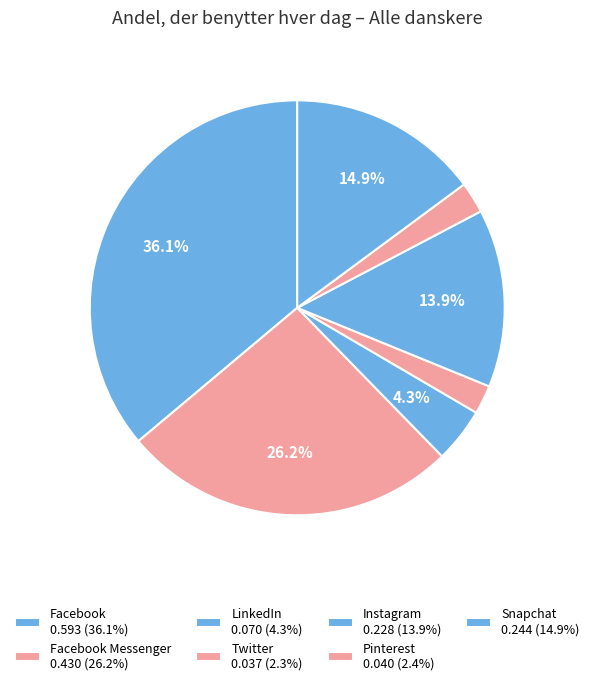

How many segments does this pie chart have?

7